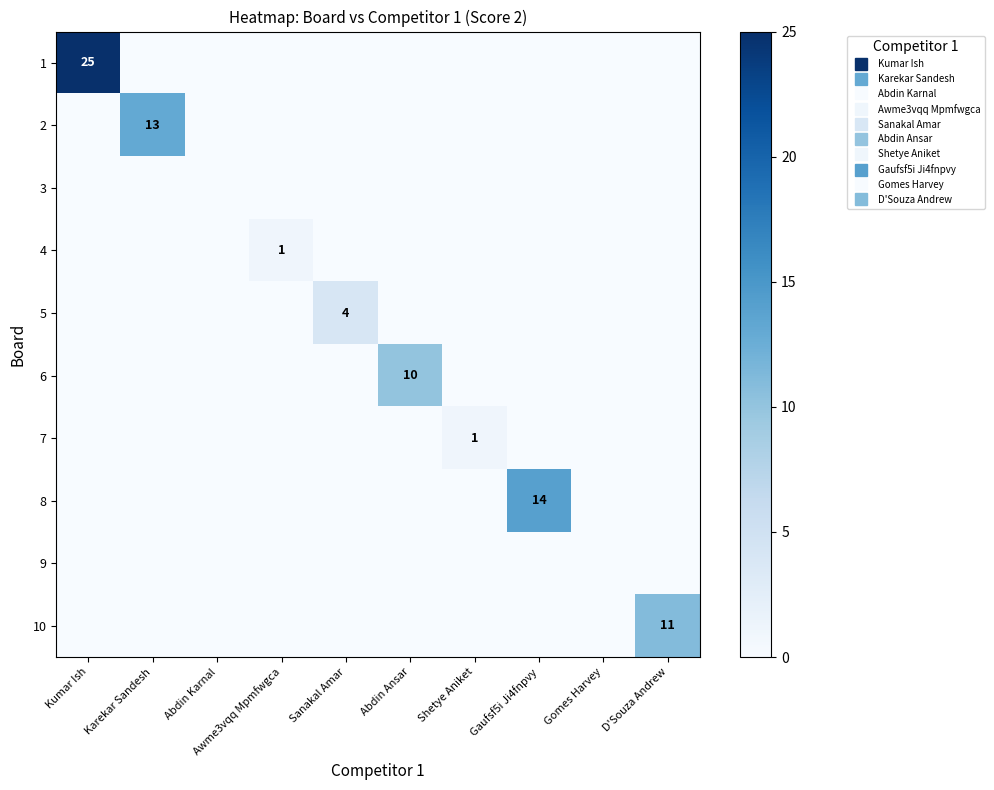

The value of 1 at Kumar Ish is 38. True or false?

False